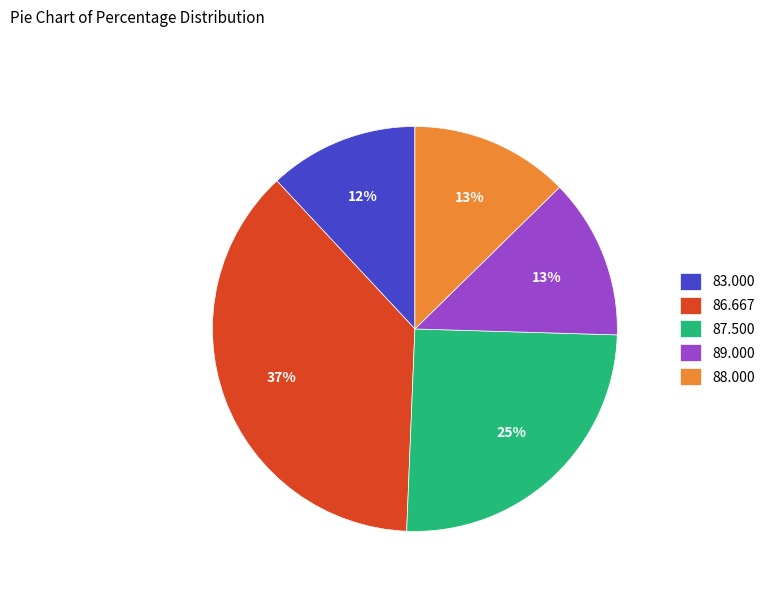

Approximately how many times larger is the value at 88.000 compared to 83.000?

1.1